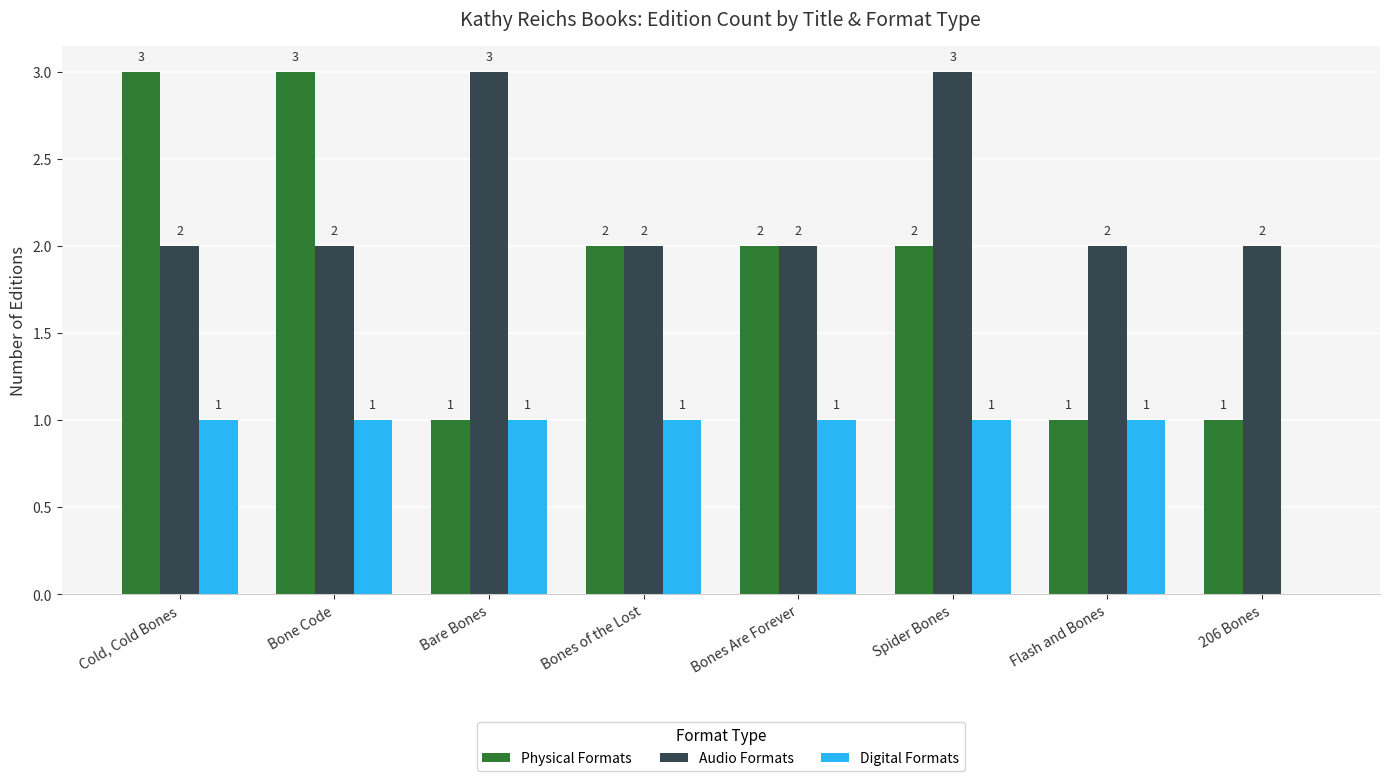

How many data points does each series have?

8